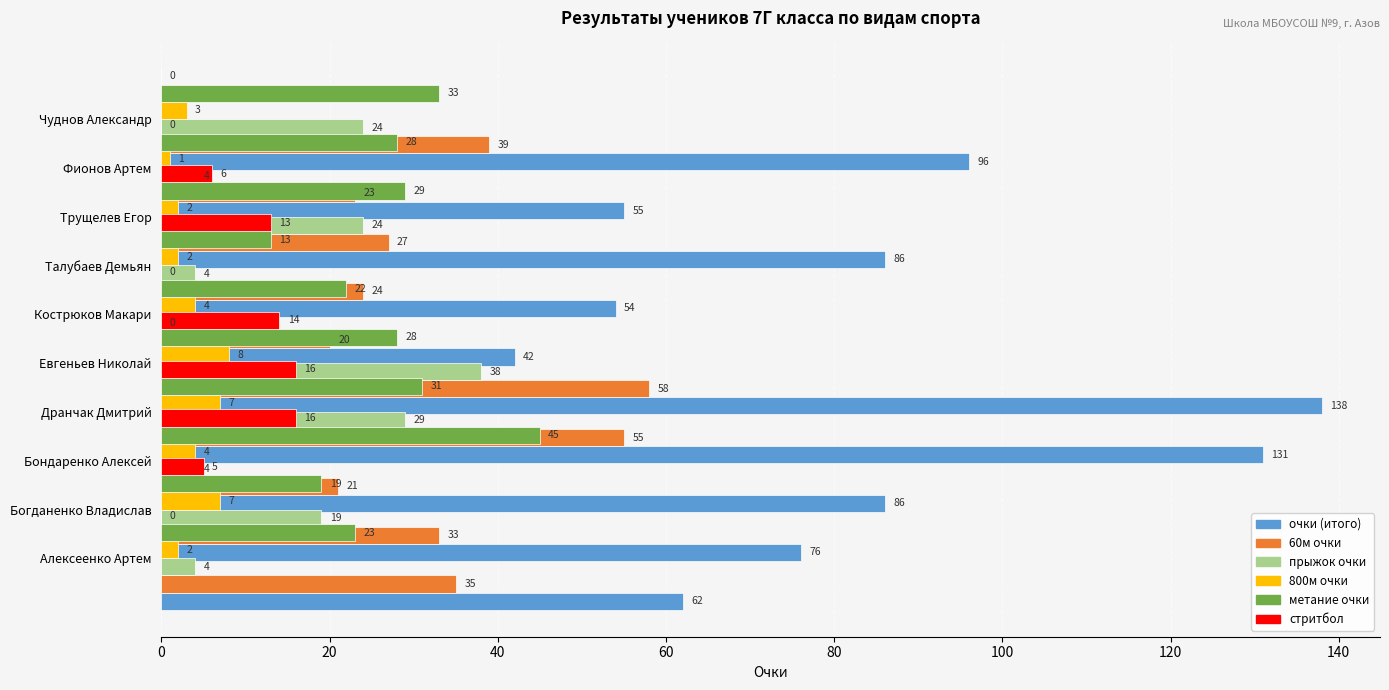

Reading left to right, extract all data points from this chart.

очки (итого): 62	76	86	131	138	42	54	86	55	96
60м очки: 35	33	21	55	58	20	24	27	23	39
прыжок очки: 4	19	4	29	38	0	4	24	4	24
800м очки: 2	7	4	7	8	4	2	2	1	3
метание очки: 23	19	45	31	28	22	13	29	28	33
стритбол: 0	5	16	16	14	0	13	6	0	0